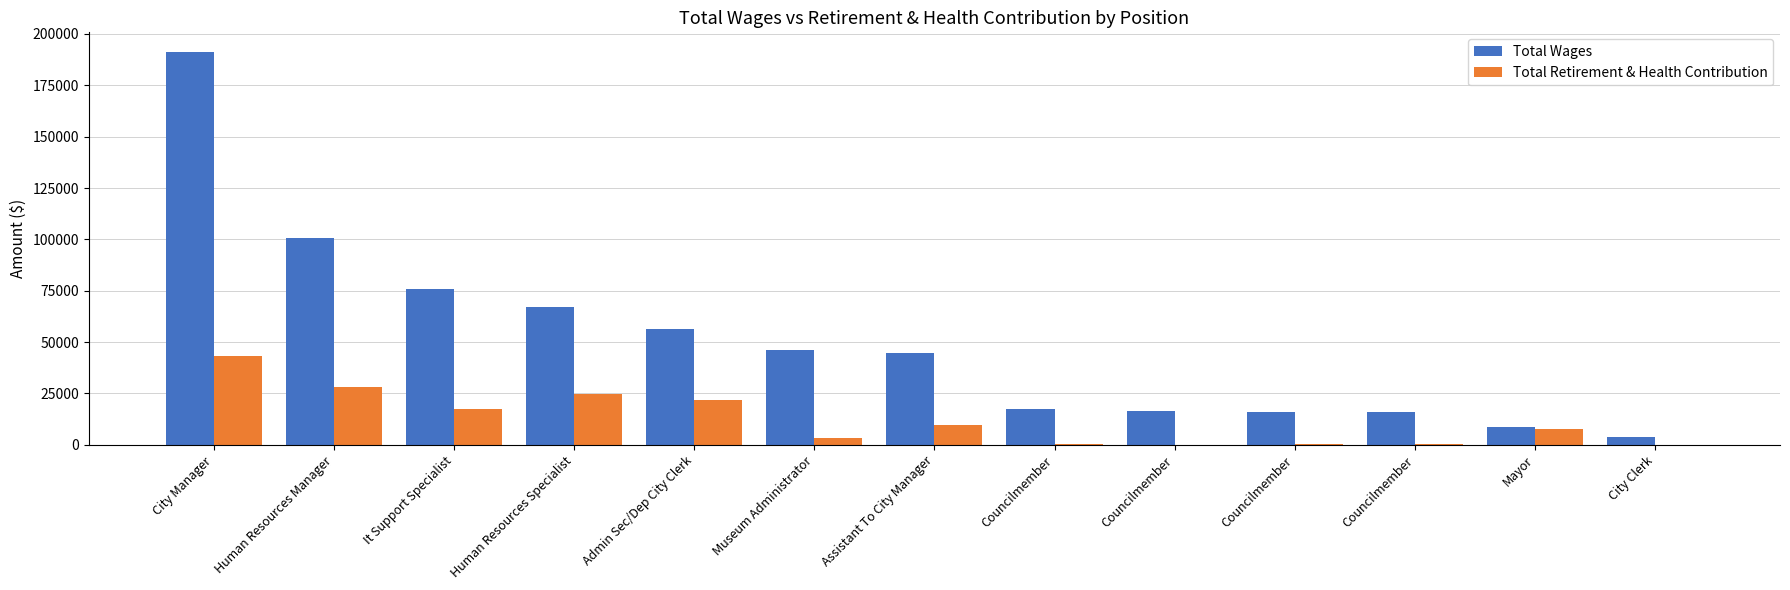

What are all the series names shown in the legend?

Total Wages, Total Retirement & Health Contribution